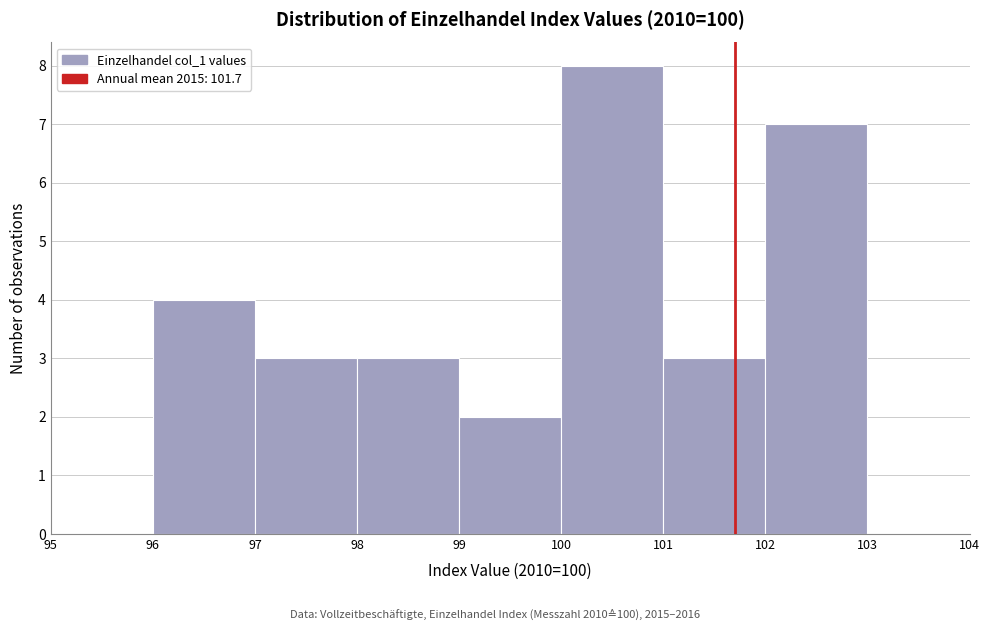

Reading left to right, transcribe this chart: for each bar, give the range it covers on the x-axis and its height. The values are not printed on the chart, so give them approximately, as read against the axis.

95 to 96: 0
96 to 97: 4
97 to 98: 3
98 to 99: 3
99 to 100: 2
100 to 101: 8
101 to 102: 3
102 to 103: 7
103 to 104: 0